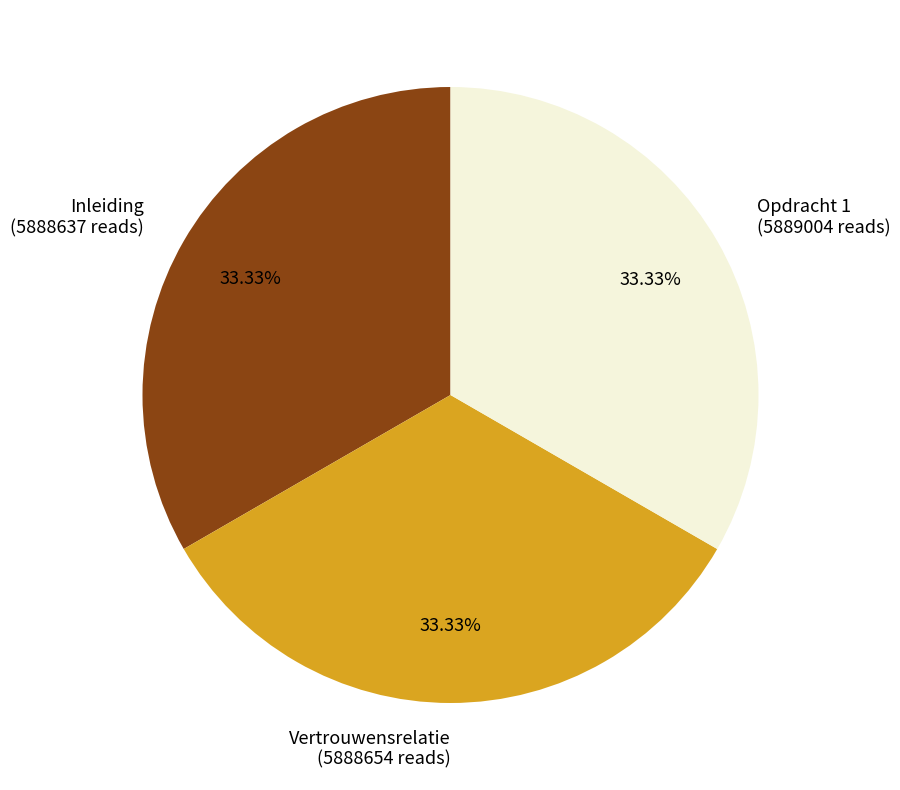

Does any single category account for the majority?

No